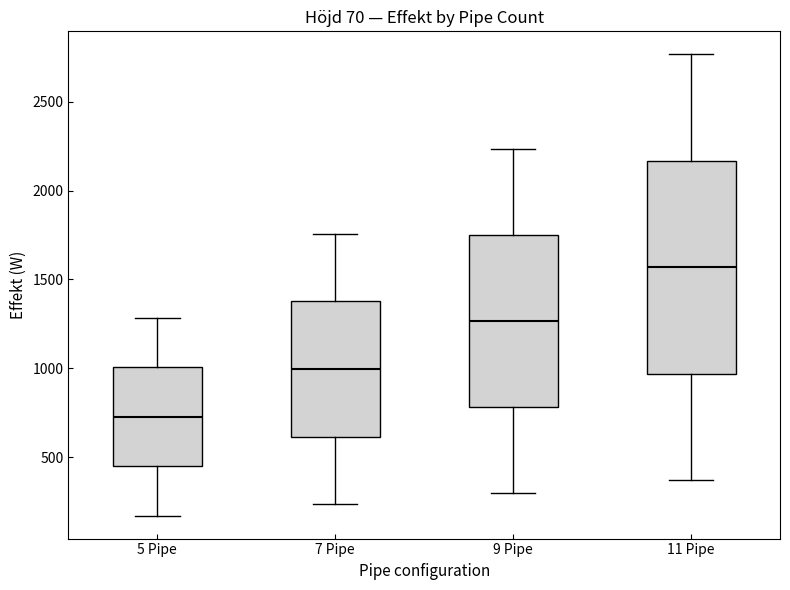

Which box's median line is the lowest?

5 Pipe